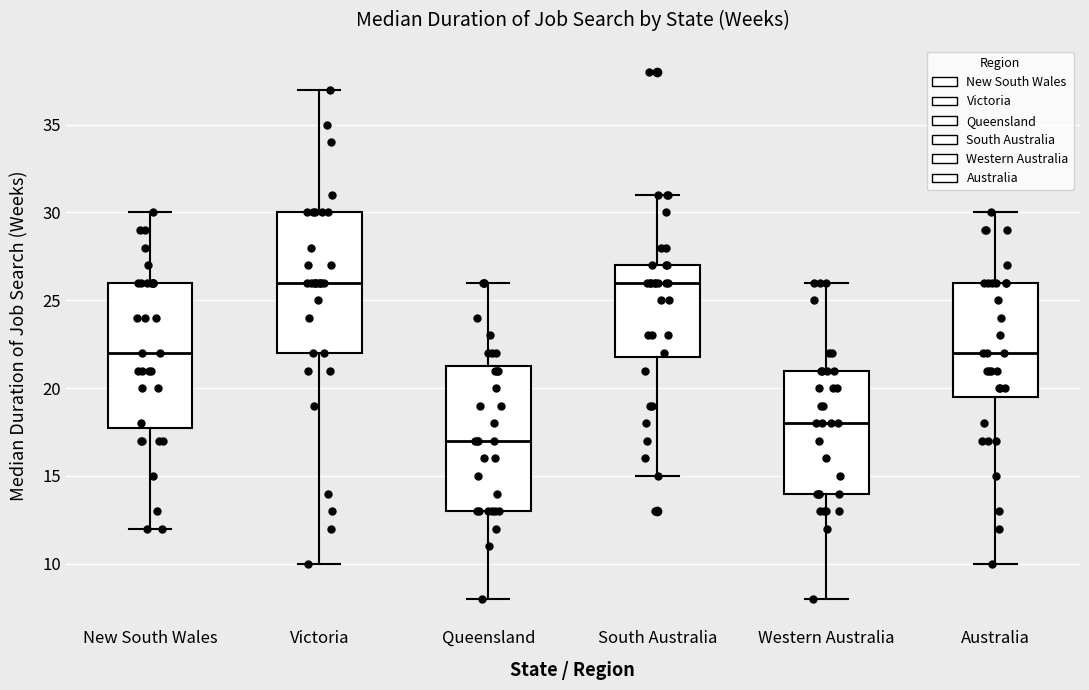

Which box's median line is the lowest?

Queensland